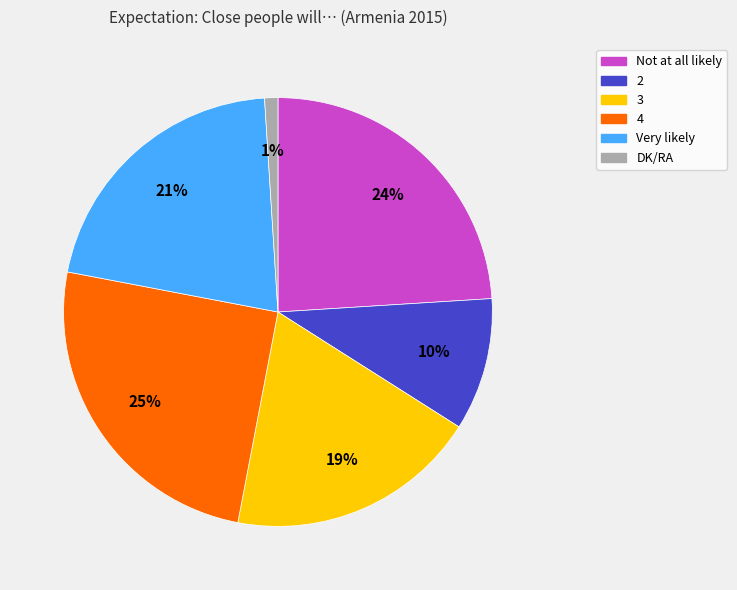

To the nearest percent, what is the average slice percentage?

17%